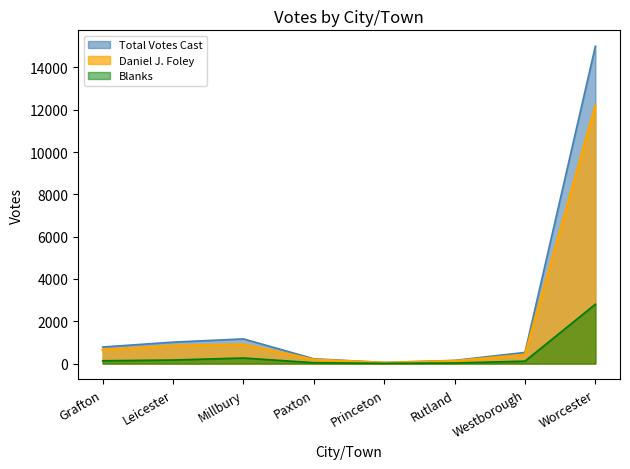

Where does the Blanks series first go above 134?

Leicester